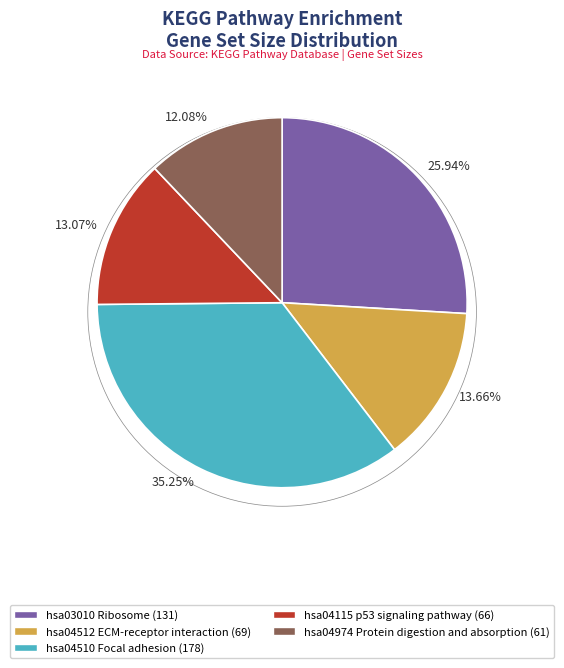

Is there any slice that represents more than half of the pie?

No